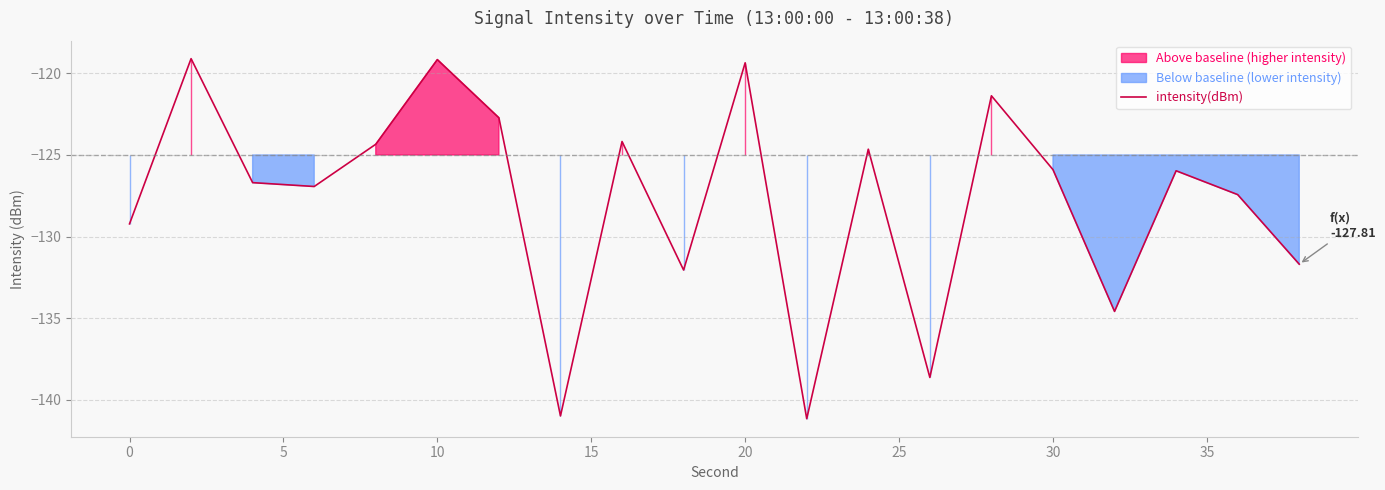

What is the lowest value of the intensity(dBm) series?

-141.2